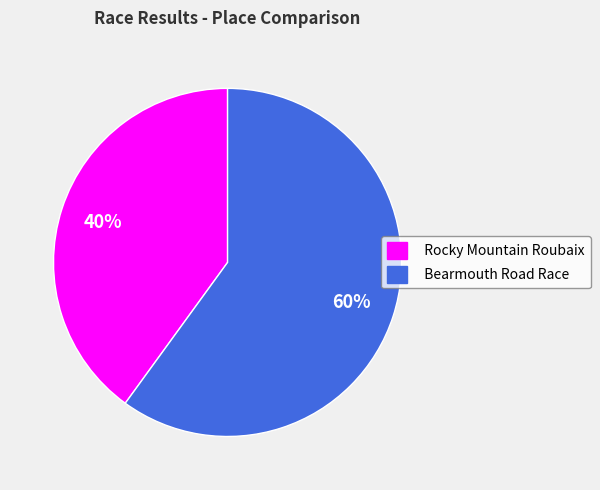

Count the number of slices in the pie.

2